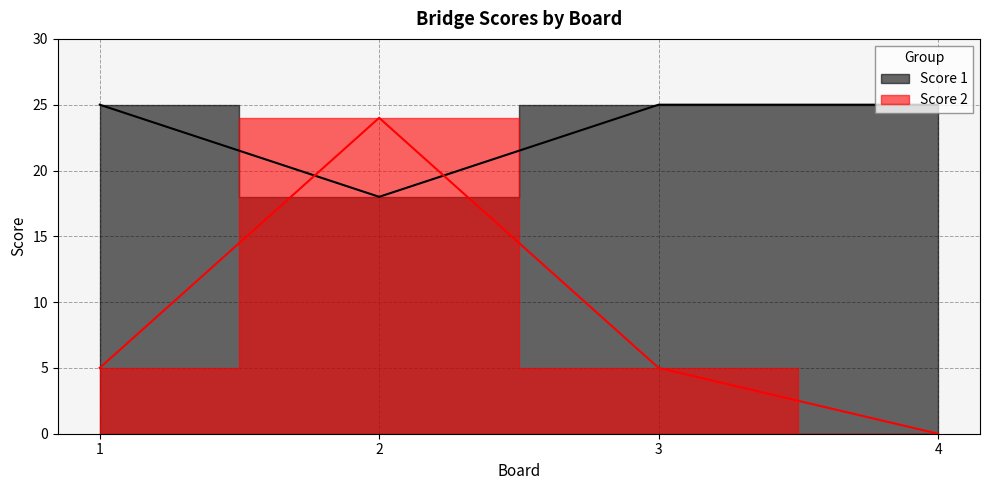

After their last crossing, which series has the higher values: Score 2 or Score 1?

Score 1